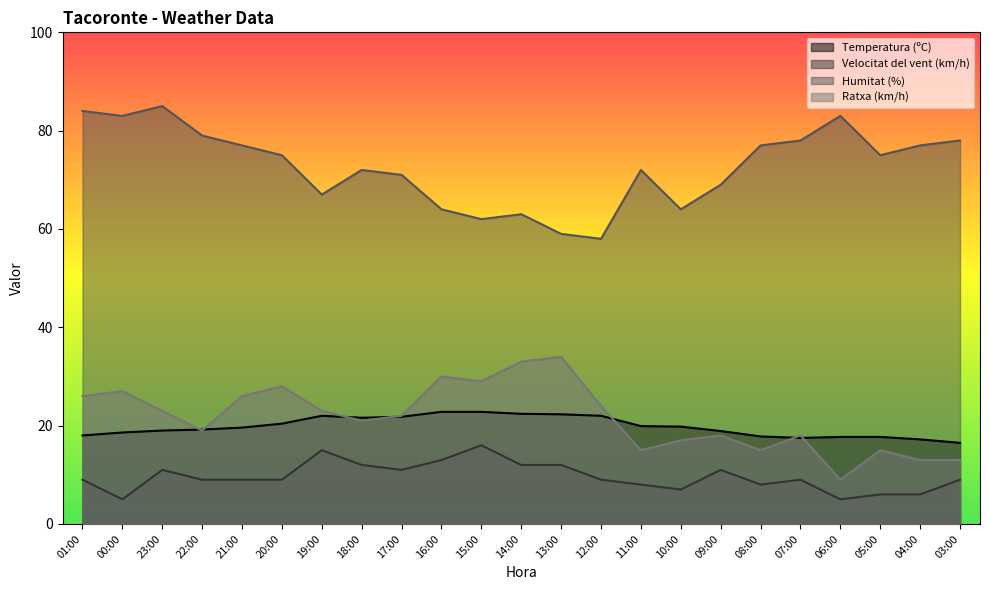

Read the Humitat (%) value at 06:00.

83.0